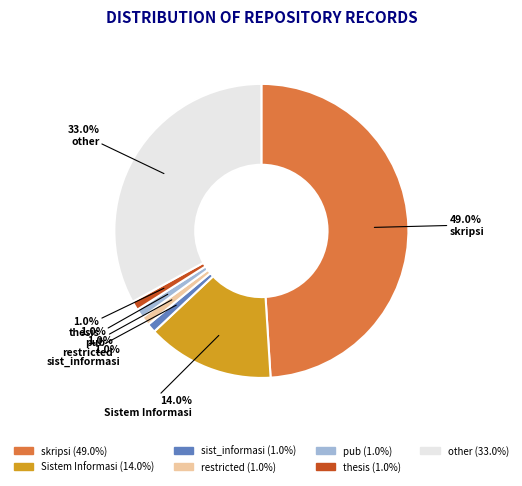

Which has a higher value, thesis or skripsi?

skripsi